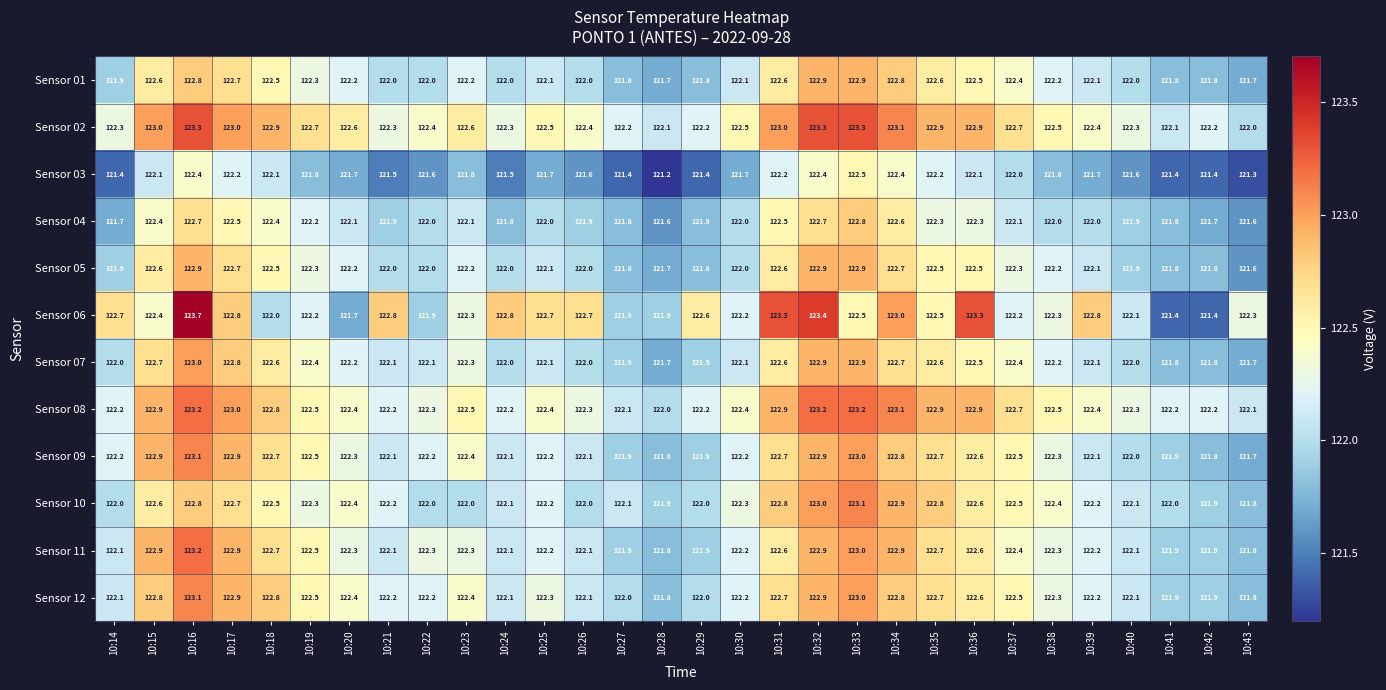

How many data points in Sensor 12 are less than 122?

4